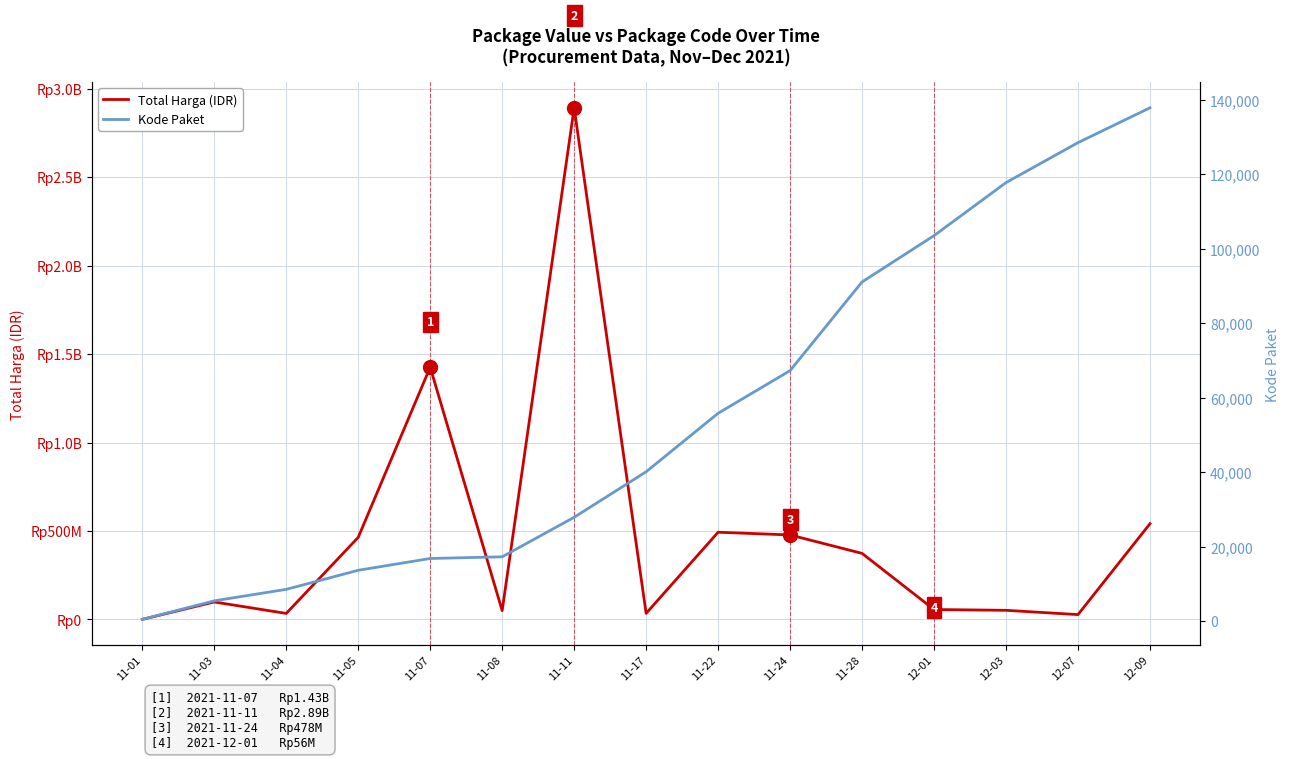

Which series has the widest spread of values?

Total Harga (IDR)